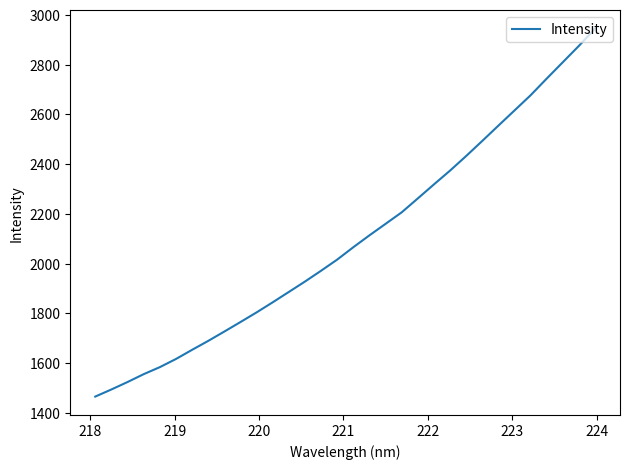

How many series are shown in this chart?

1